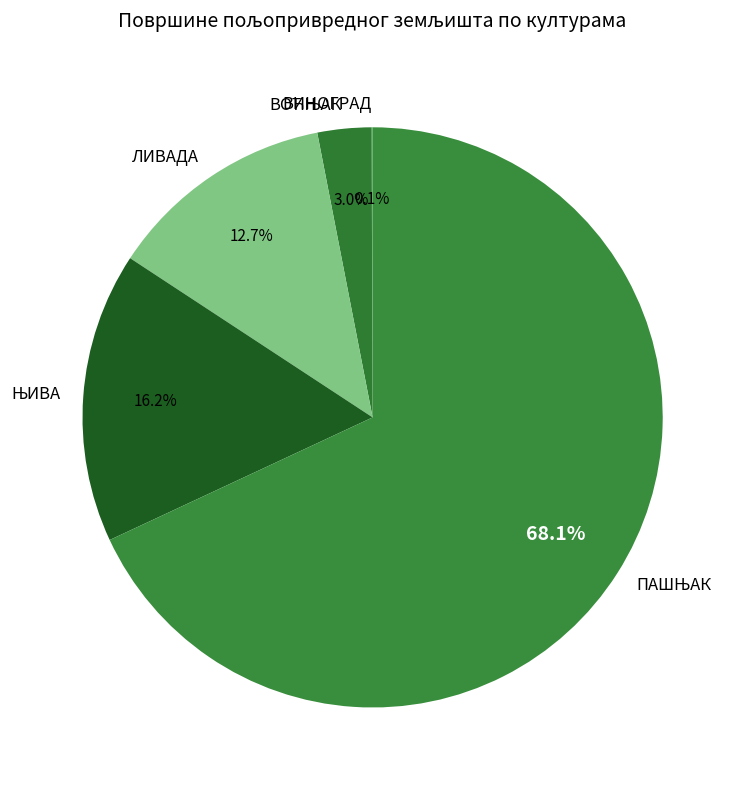

Is there any slice that represents more than half of the pie?

Yes